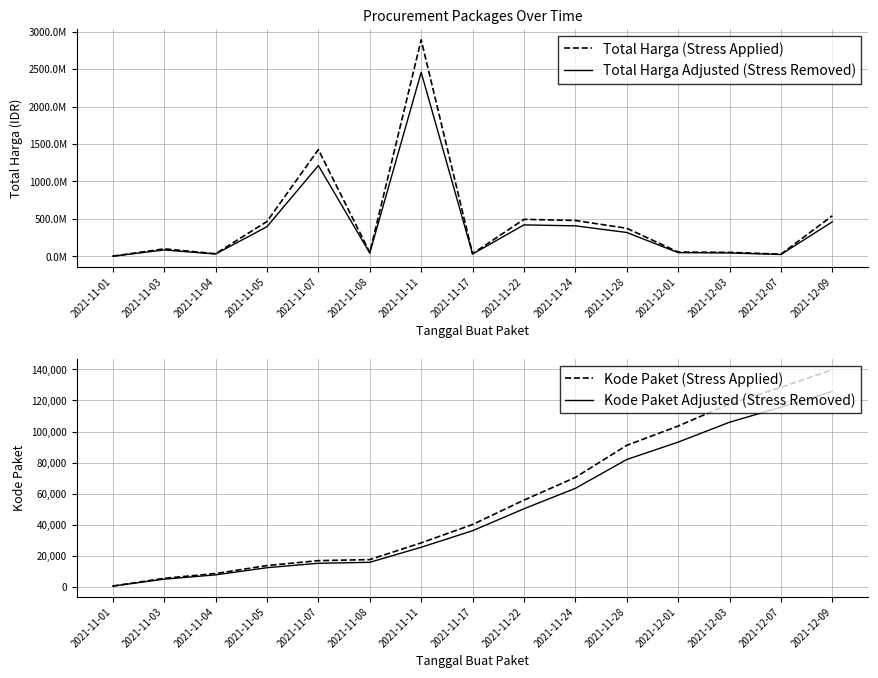

True or false: Kode Paket Adjusted (Stress Removed) and Total Harga (Stress Applied) cross at least once.

False